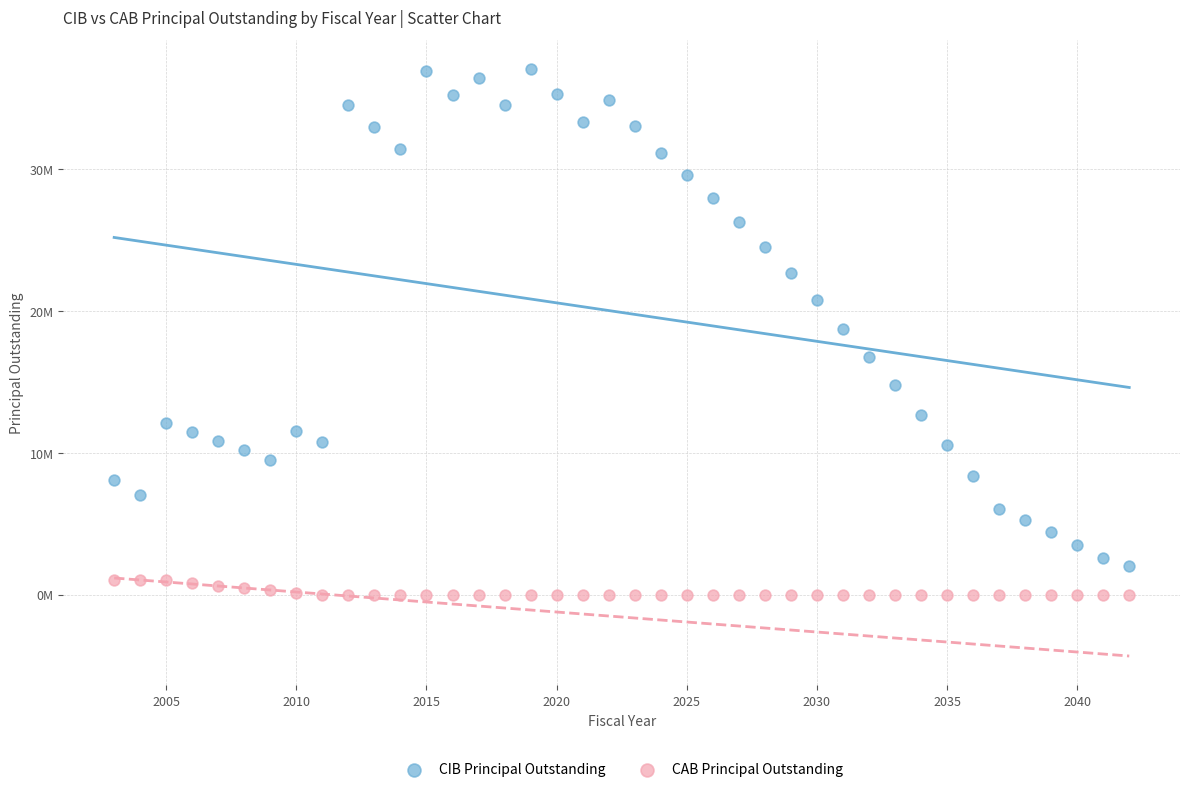

What are all the series names shown in the legend?

CIB Principal Outstanding, CAB Principal Outstanding